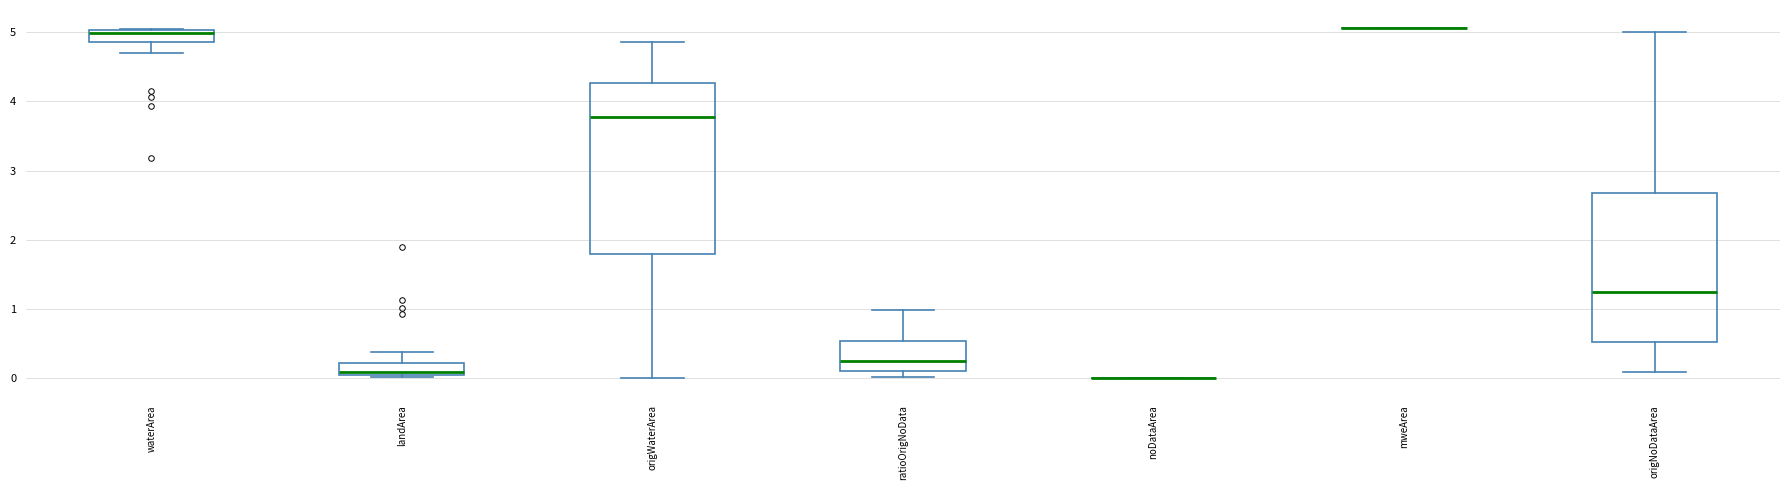

Reading left to right, read every box against the y-axis: the position of its median line, the range the box covers, and the ends of its whiskers. The values are not printed on the chart, so give them approximately, as read against the axis.

waterArea: median 5.0 (just below the box's upper edge), box 4.9 to 5.0, whiskers 4.7 to 5.1
landArea: median 0.1, box 0.0 to 0.2, whiskers 0.0 to 0.4
origWaterArea: median 3.8, box 1.8 to 4.3, whiskers 0.0 to 4.9
ratioOrigNoData: median 0.2, box 0.1 to 0.5, whiskers 0.0 to 1.0
noDataArea: box collapsed to a line at 0.0, whiskers 0.0 to 0.0
mweArea: box collapsed to a line at 5.1, whiskers 5.1 to 5.1
origNoDataArea: median 1.2, box 0.5 to 2.7, whiskers 0.1 to 5.0